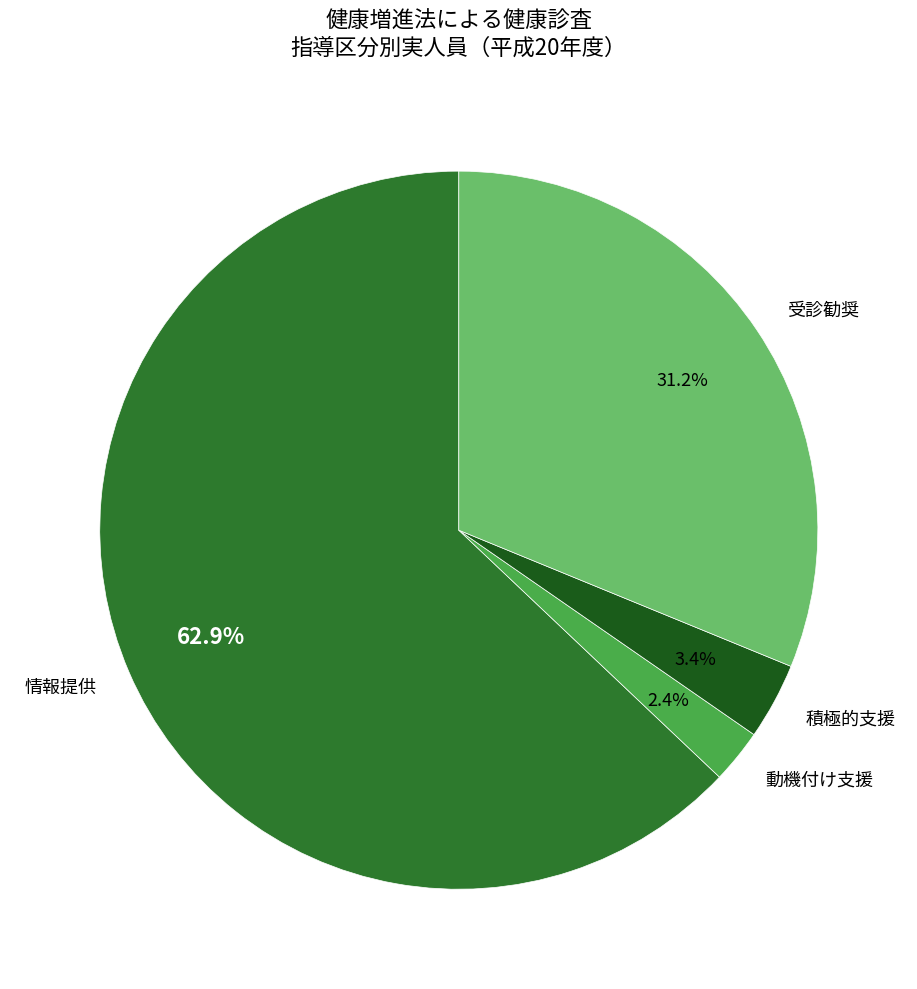

How many segments does this pie chart have?

4